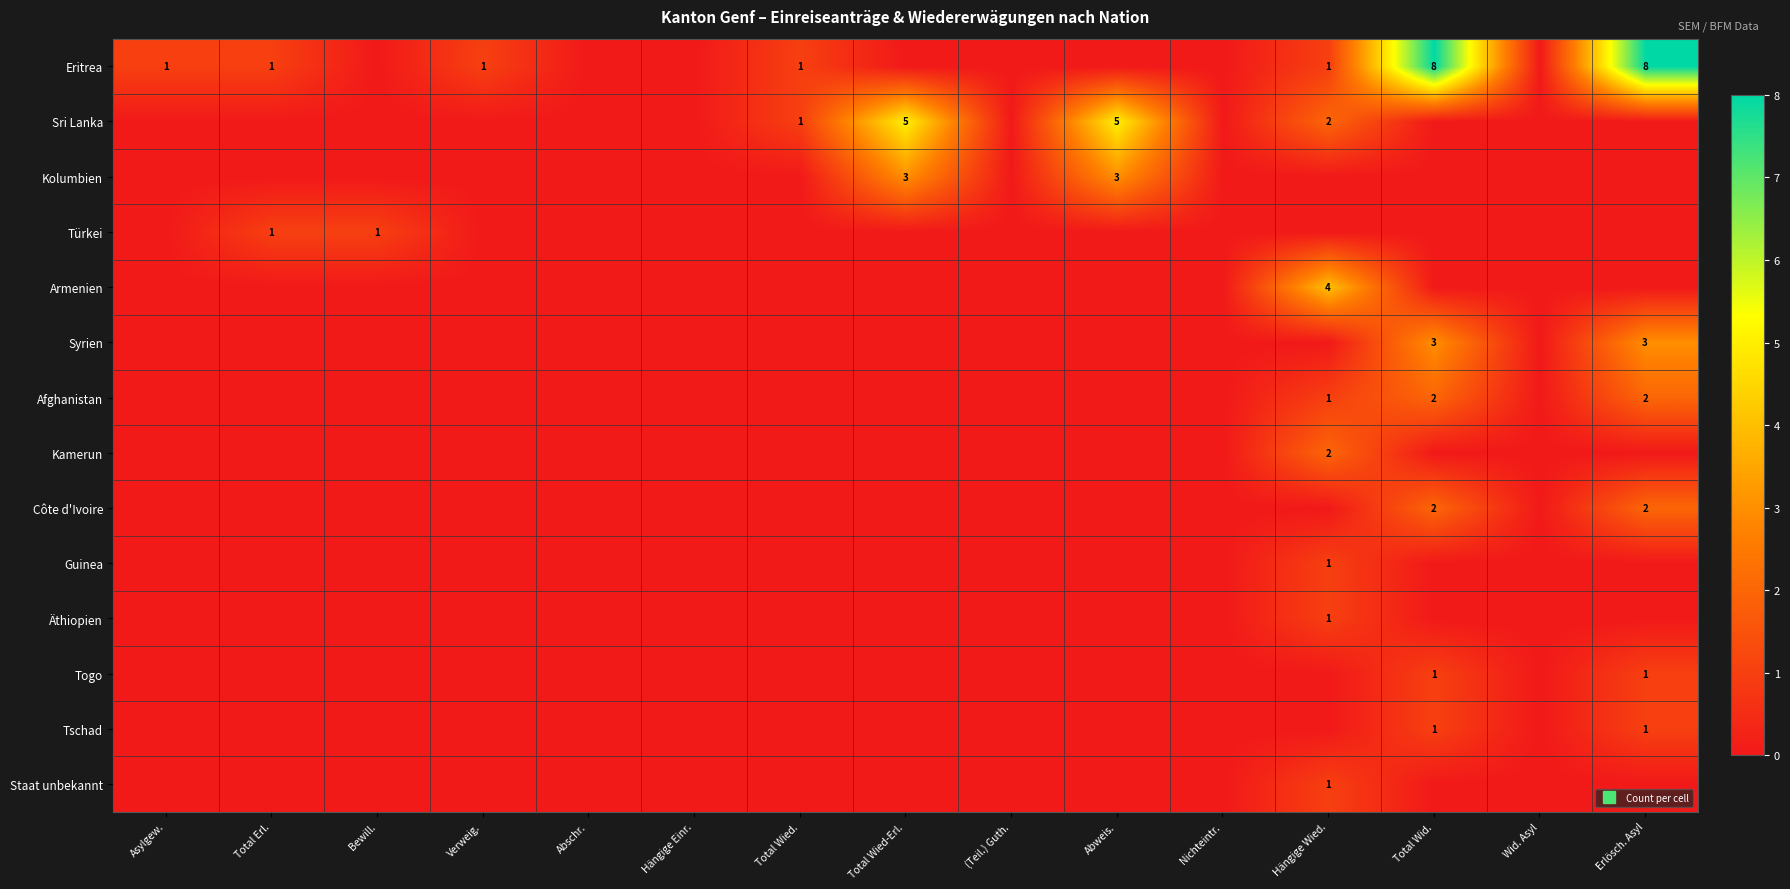

At Abweis., list the series in order from largest to smallest.

Sri Lanka, Kolumbien, Eritrea, Türkei, Armenien, Syrien, Afghanistan, Kamerun, Côte d'Ivoire, Guinea, Äthiopien, Togo, Tschad, Staat unbekannt